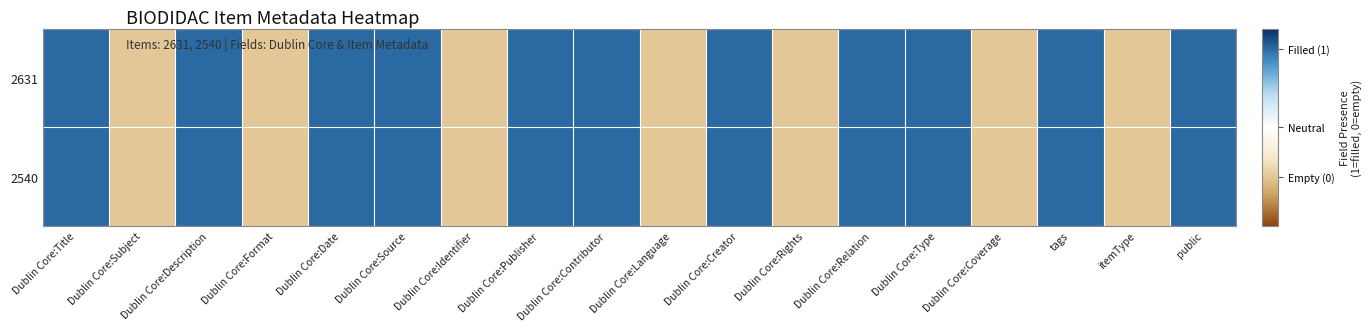

What is the minimum value shown in the chart?

-0.5